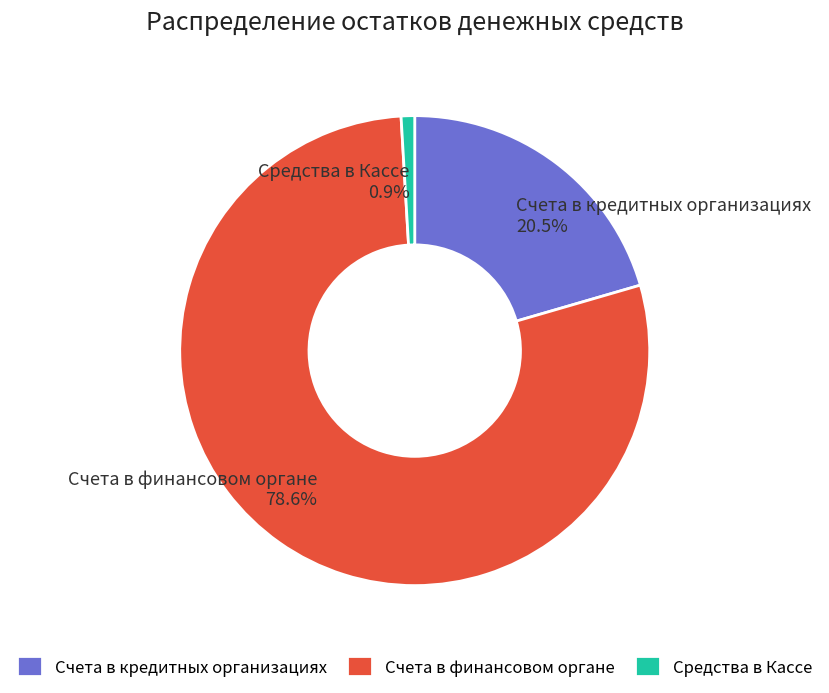

Which has a higher value, Счета в финансовом органе or Средства в Кассе?

Счета в финансовом органе